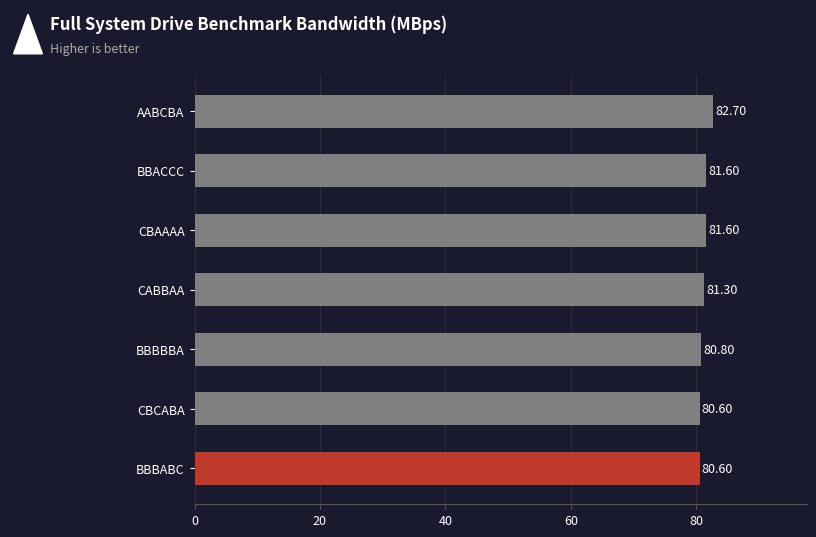

Which label corresponds to the largest value in the chart?

AABCBA